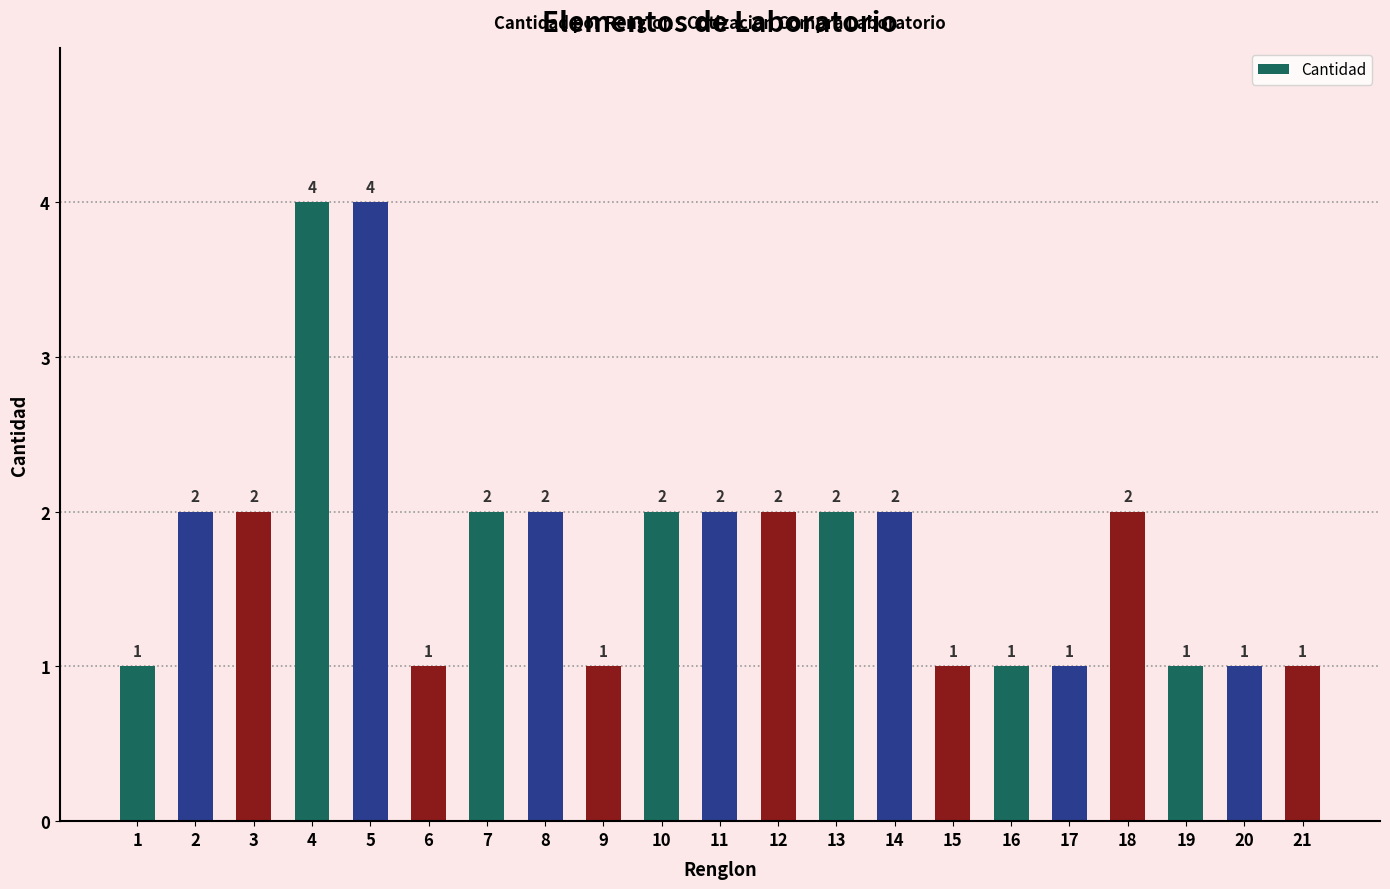

How many bars are there in total?

21